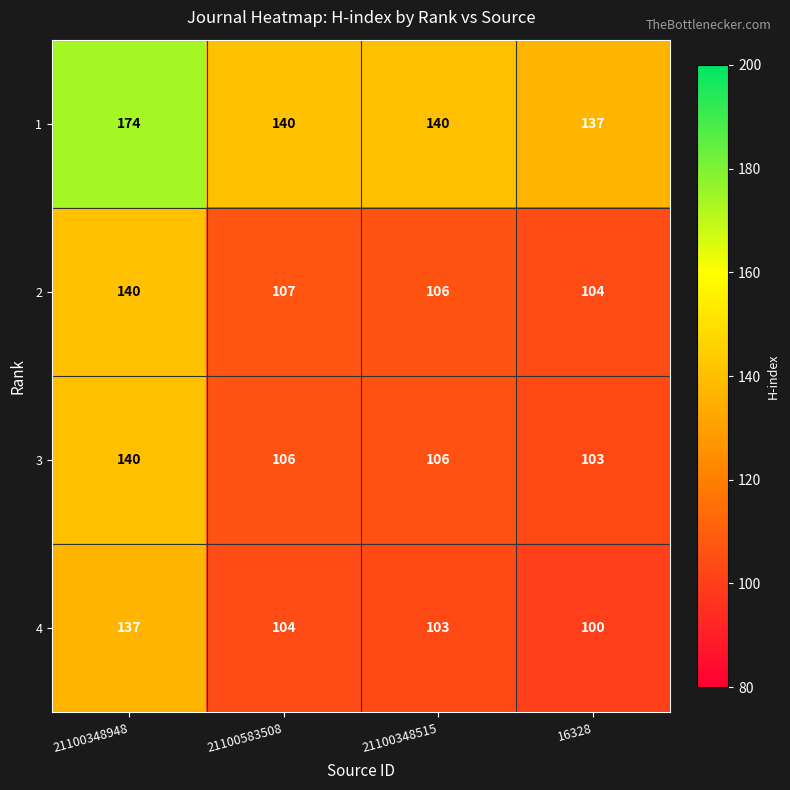

At which category is the sum across all series the highest?

21100348948